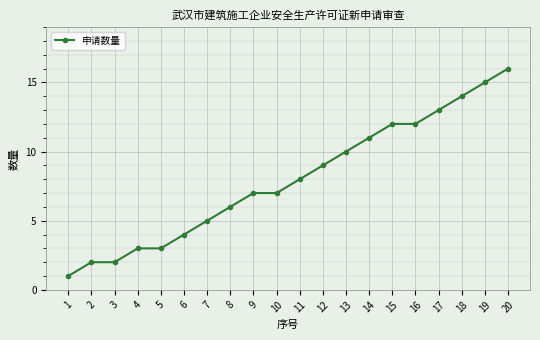

What is the value of the 6th point from the left?

4